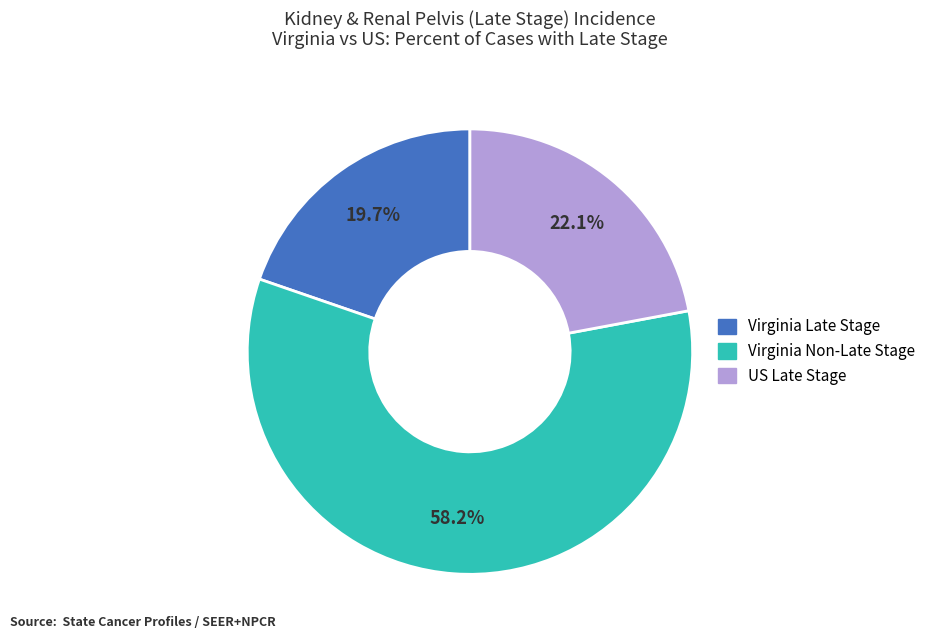

Is there a majority slice in this chart?

Yes